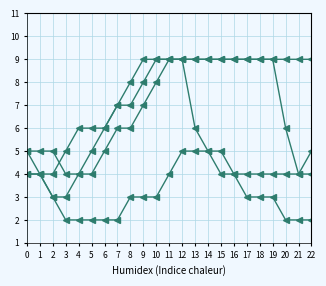

How many categories are shown in the chart?

23